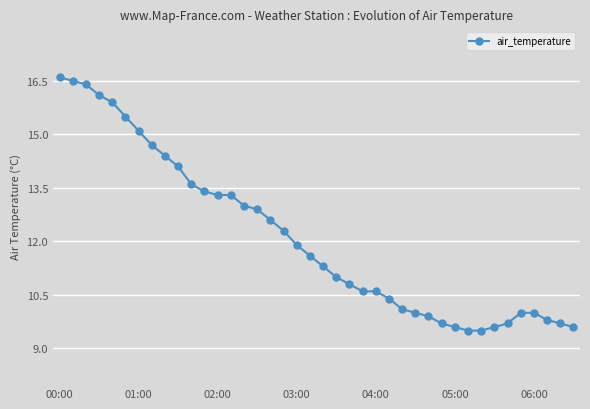

What is the average value?

12.1